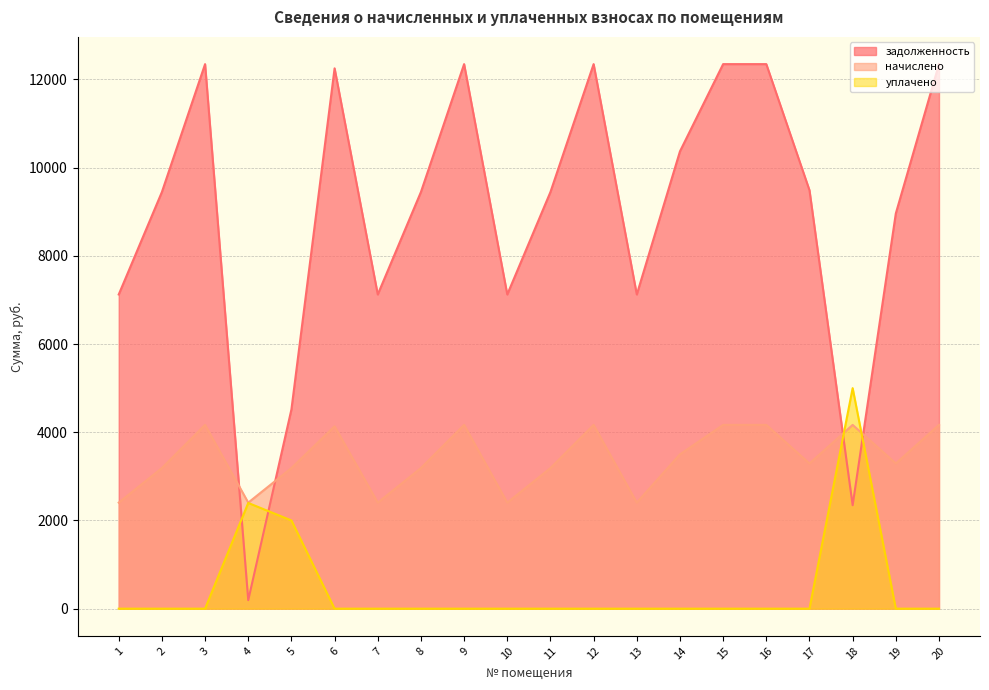

How many lines are shown in the chart?

3